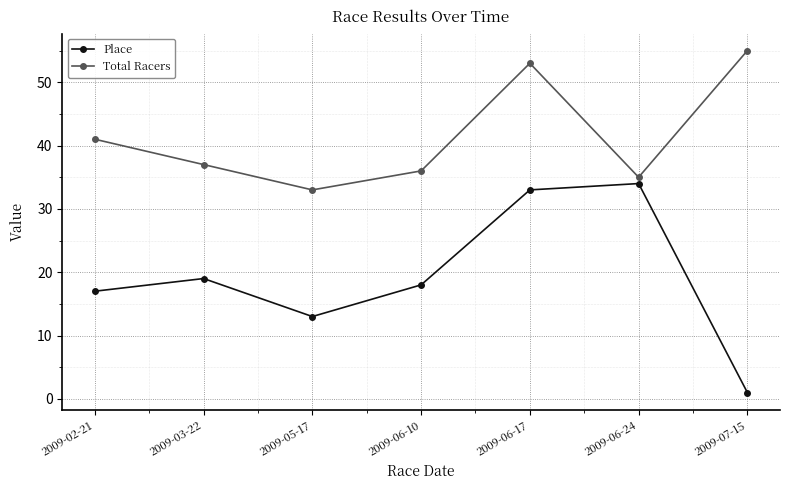

At which label does Place first exceed 18?

2009-03-22